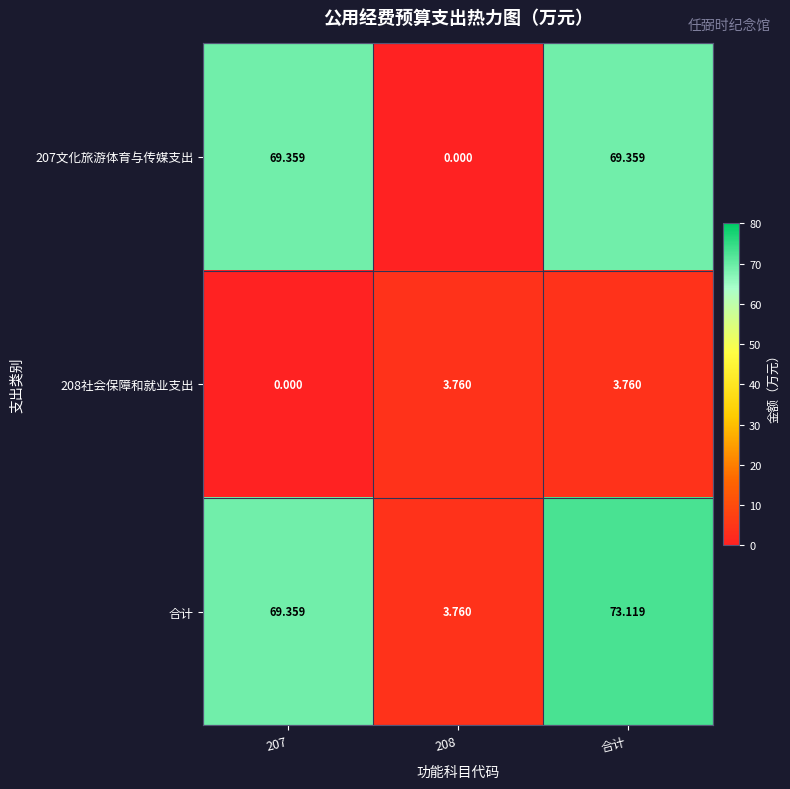

Which category has the highest value in the 合计 series?

合计